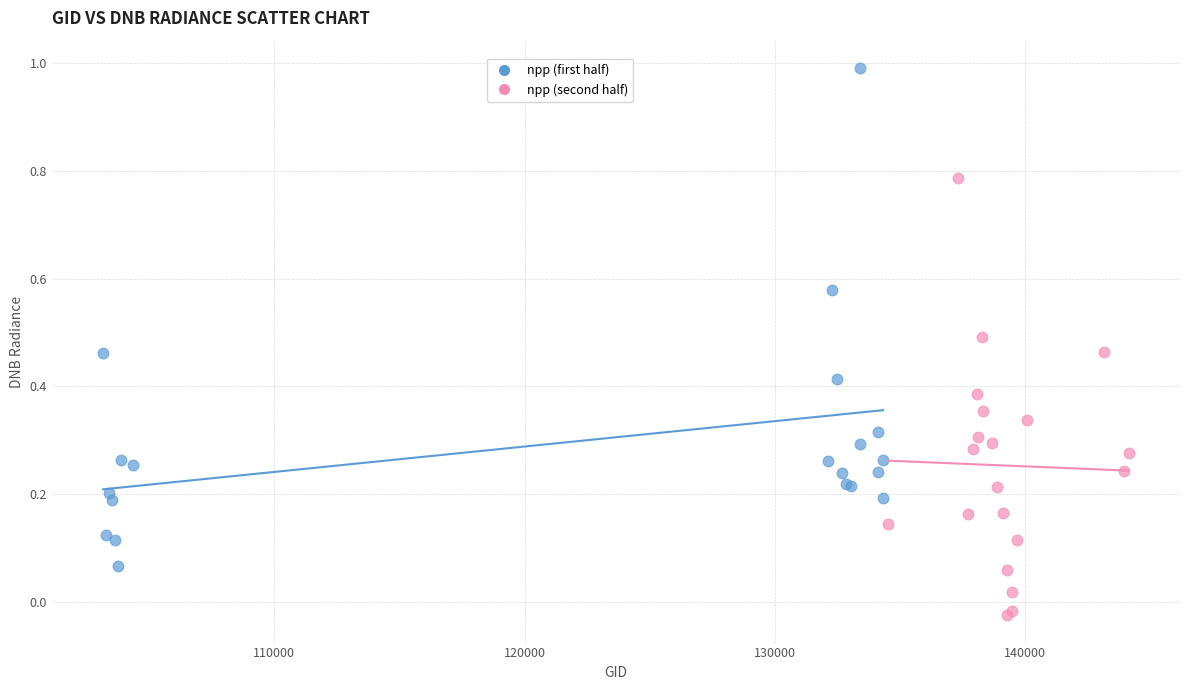

Which series reaches the minimum Y coordinate?

npp (second half)